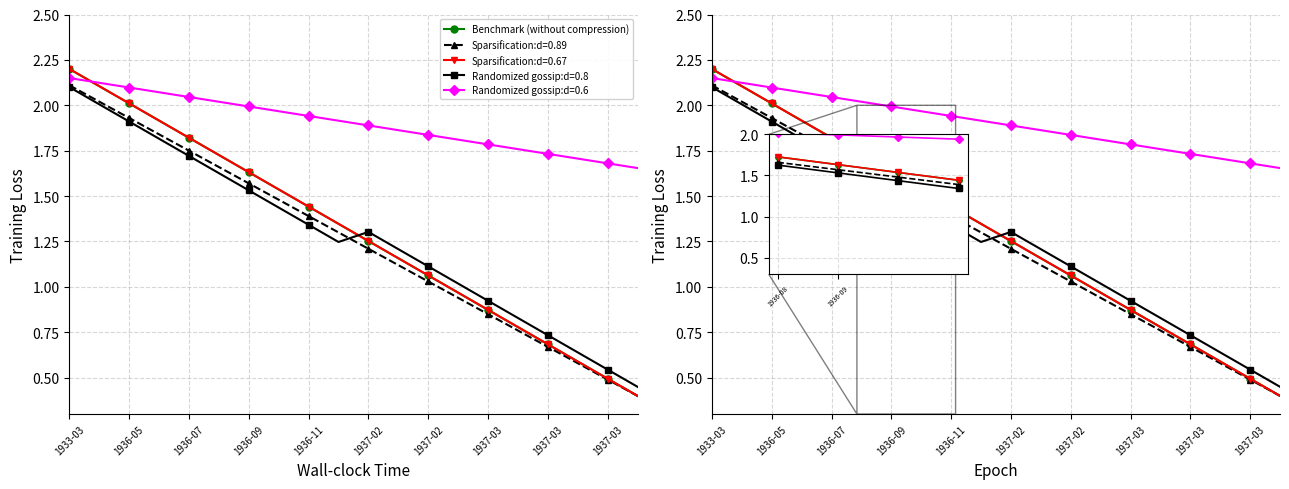

What is the sum of all values?

26.0